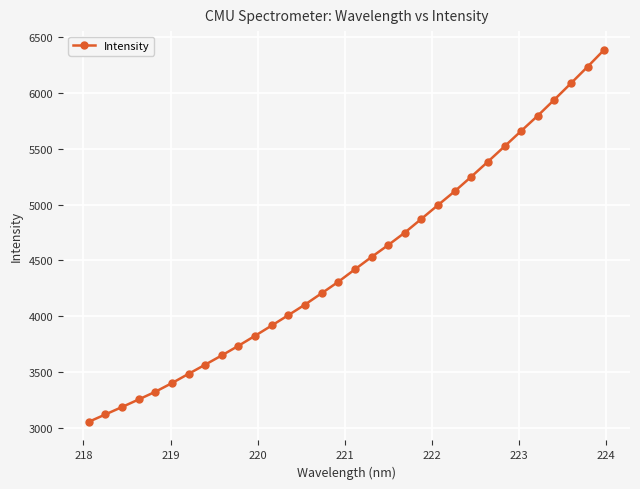

What is the value of the 18th point from the left?

4530.6